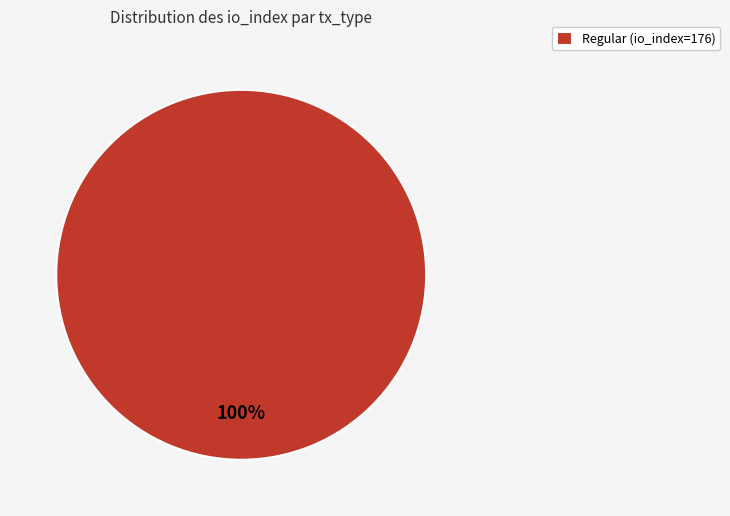

What is the majority slice?

Regular (io_index=176)